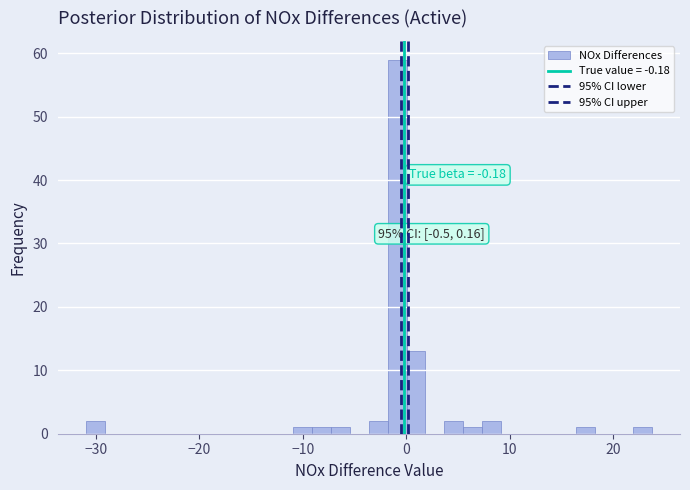

Around what value on the x-axis is the tallest bar? Give the approximate position of its centre, as read against the axis.

-1